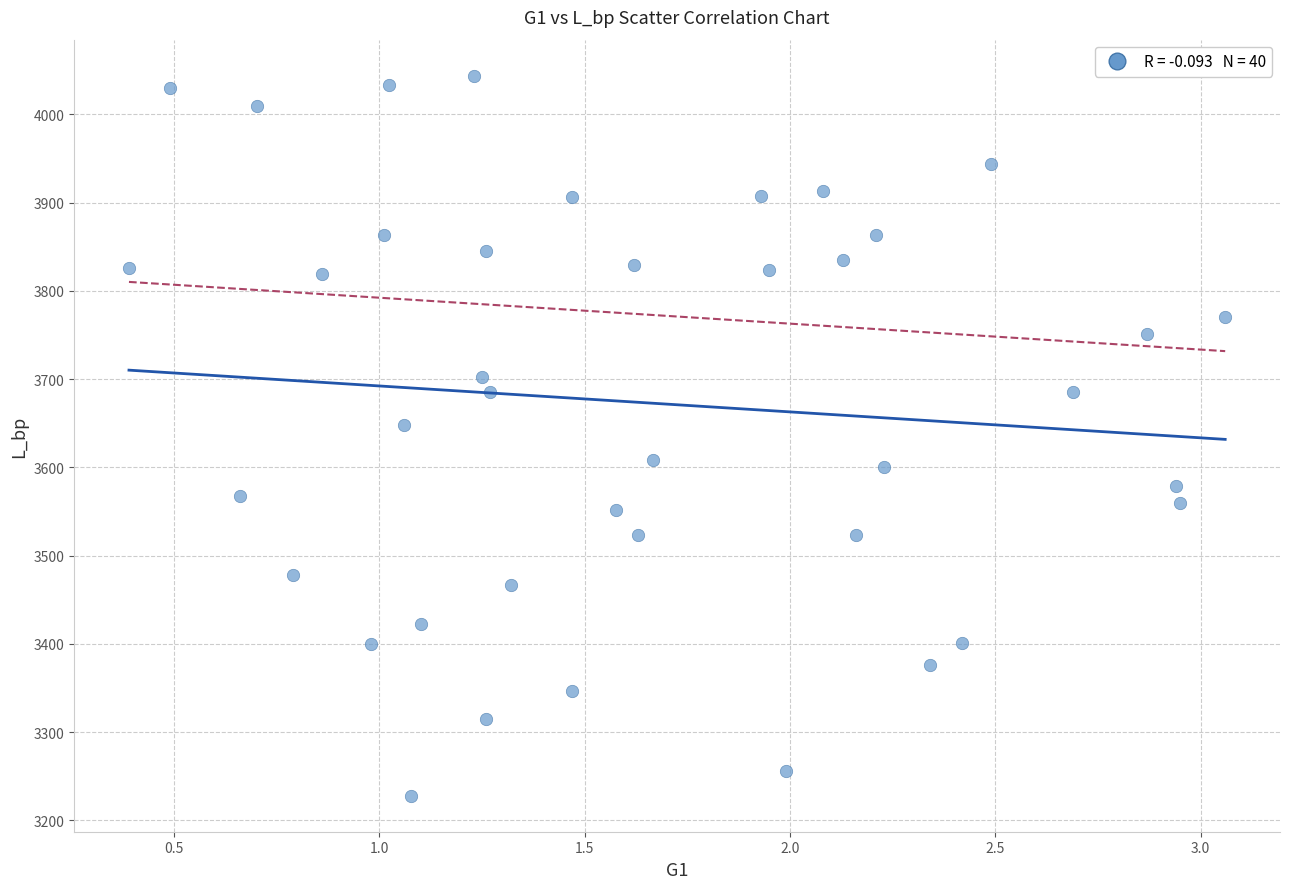

What Y value in the scatter plot is closest to 3636?

3648